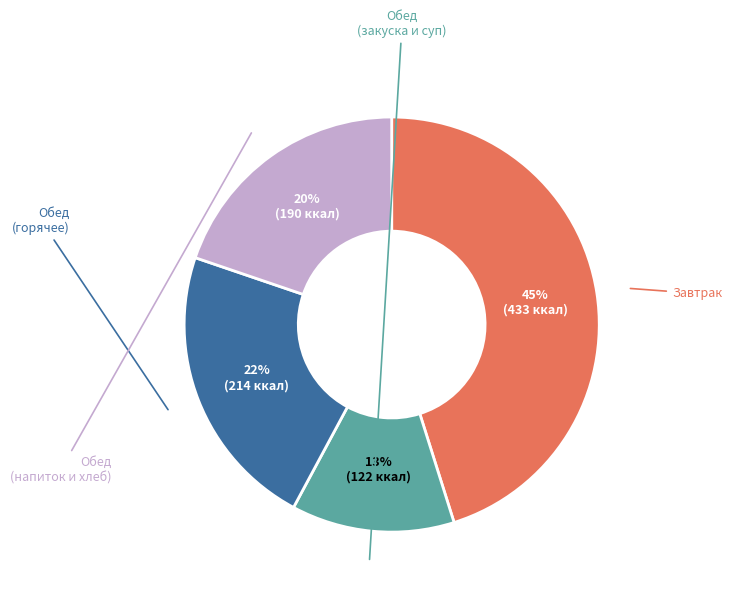

To the nearest percent, what is the difference between the largest and smallest slice percentages?

32%